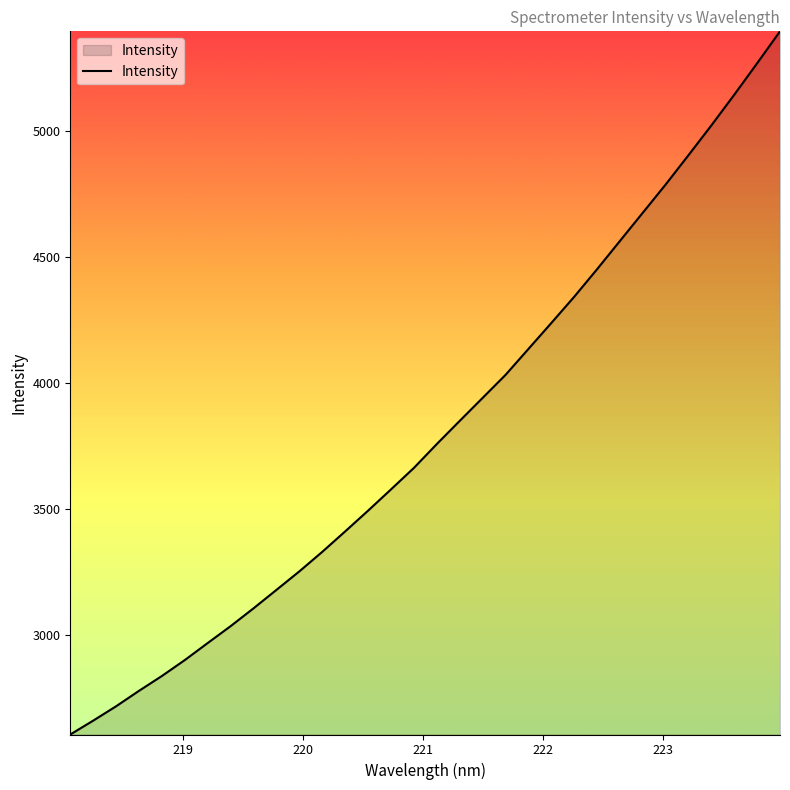

What is the difference between the maximum and minimum values?

2789.3